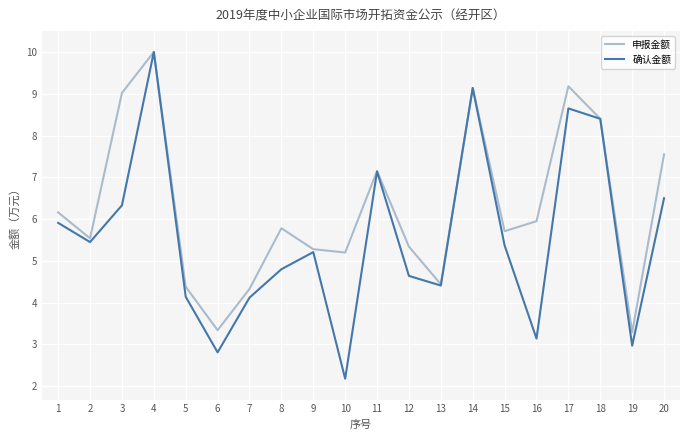

The 申报金额 series shows 5.9 at 13. True or false?

False